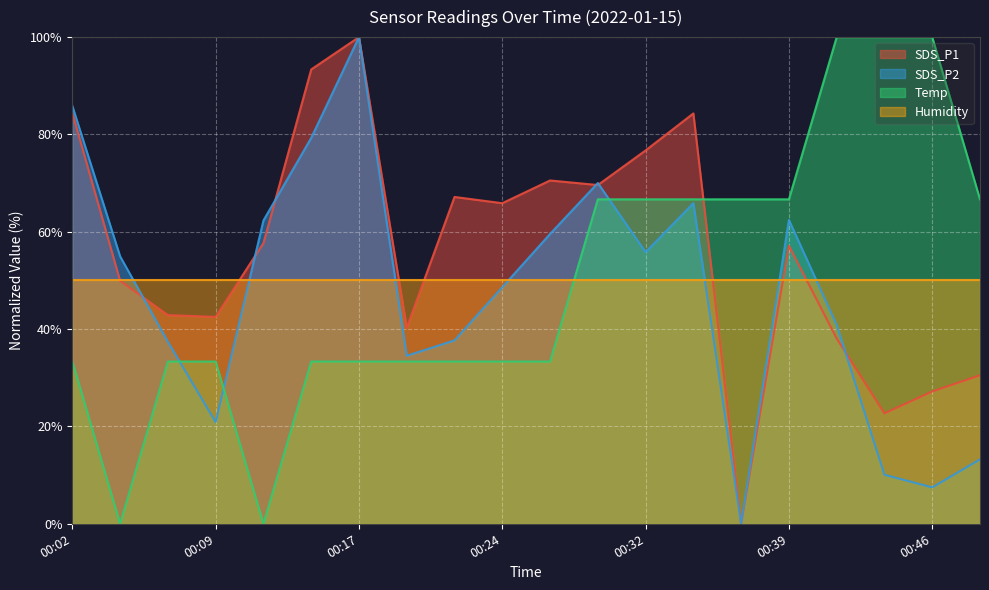

At which label does SDS_P2 reach its minimum?

00:37